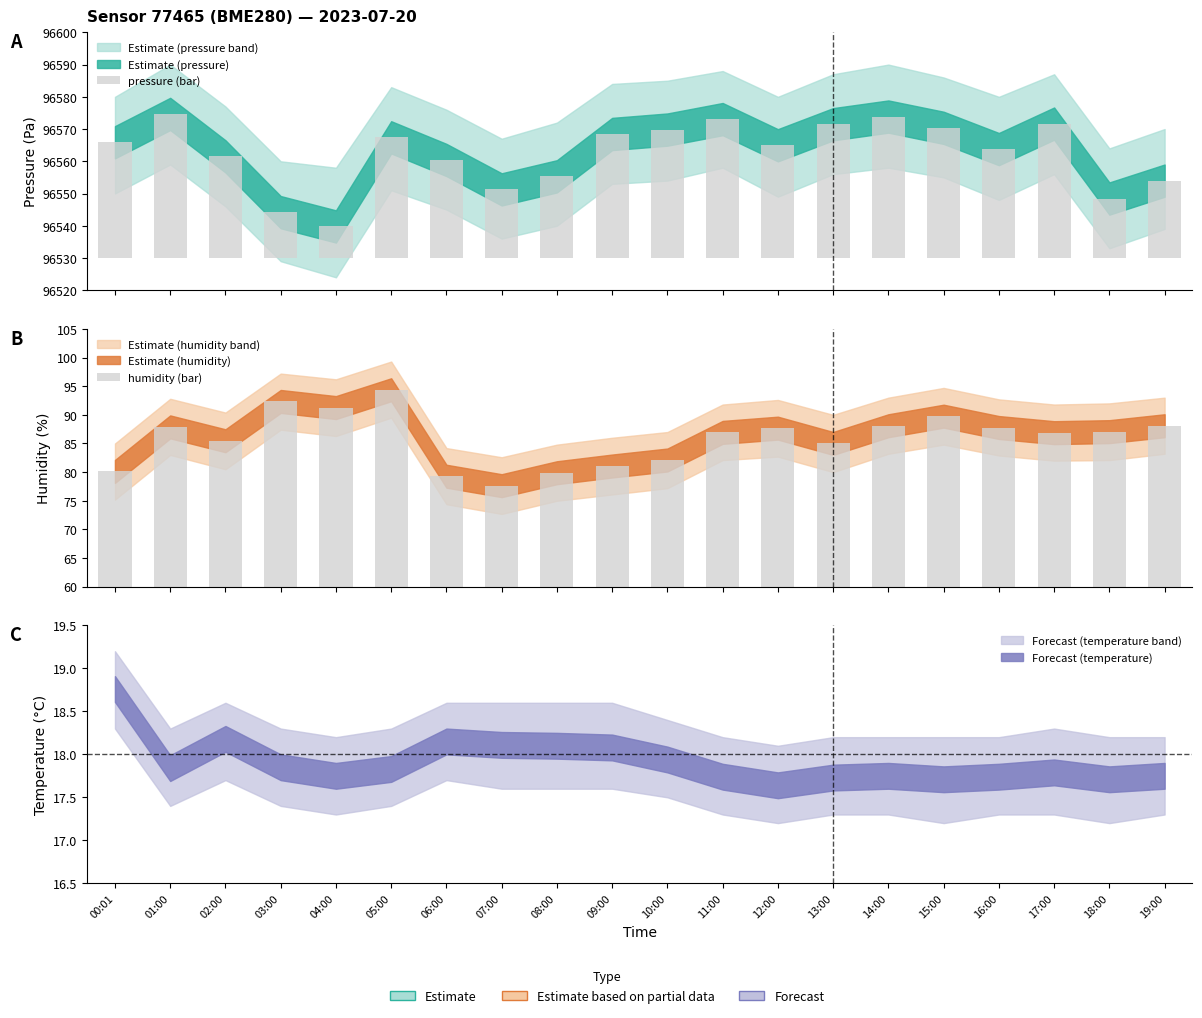

What is the label of the 12th bar from the left?

11:00